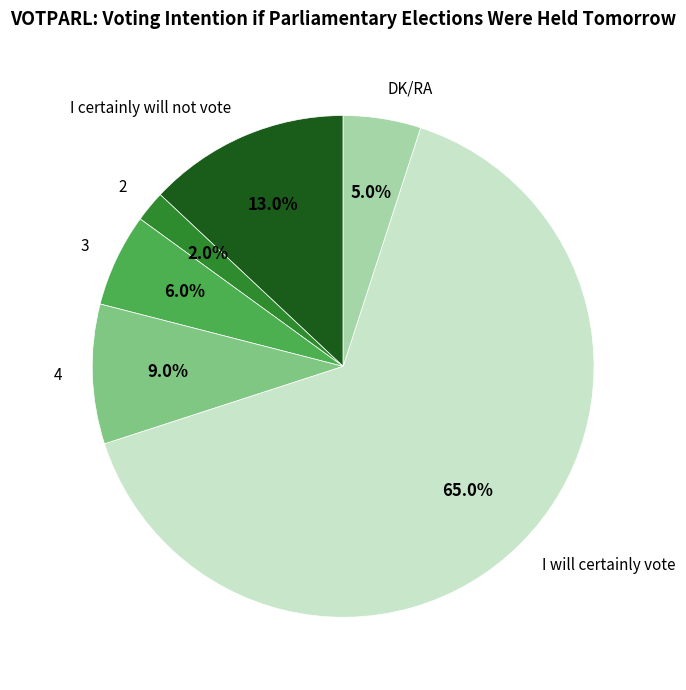

Which has a higher value, I will certainly vote or 2?

I will certainly vote